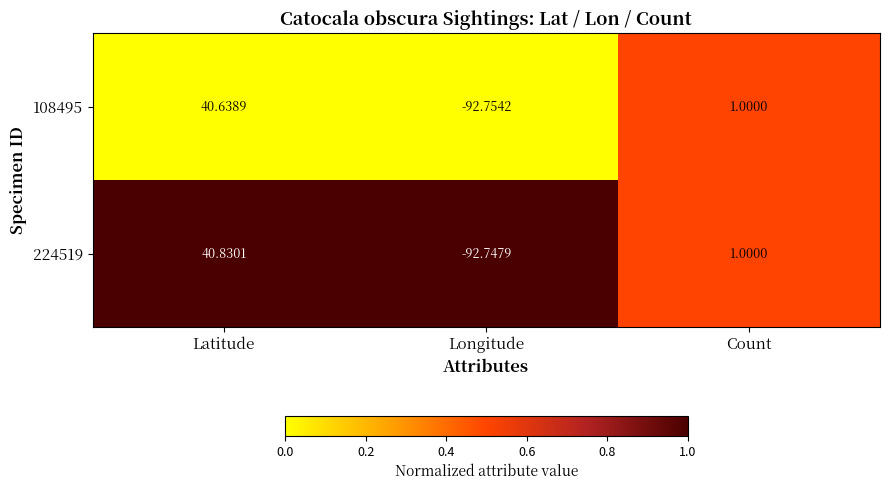

How many series are shown in this chart?

2